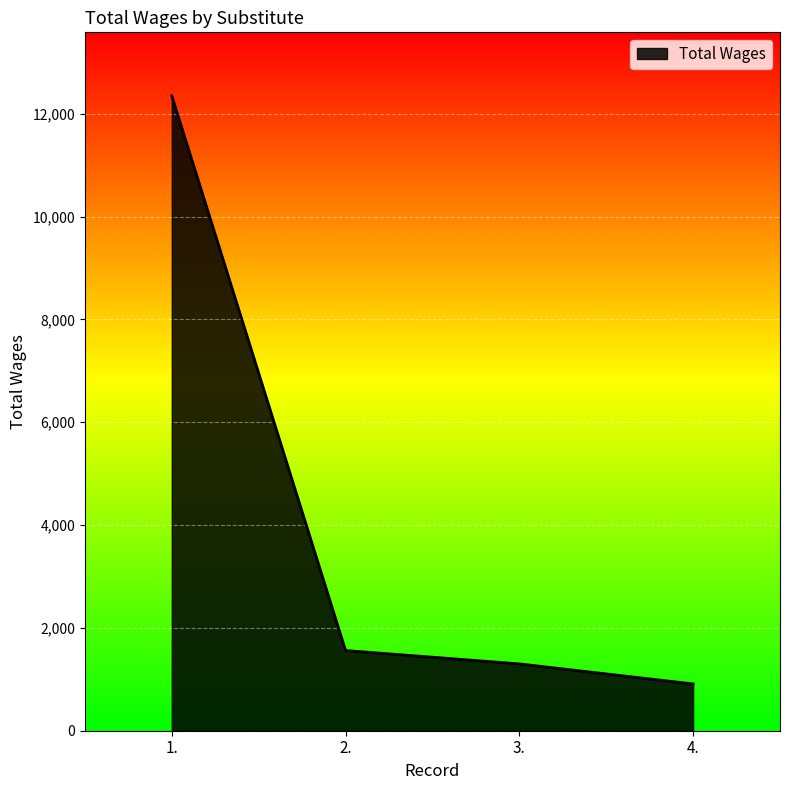

What is the minimum value shown in the chart?

910